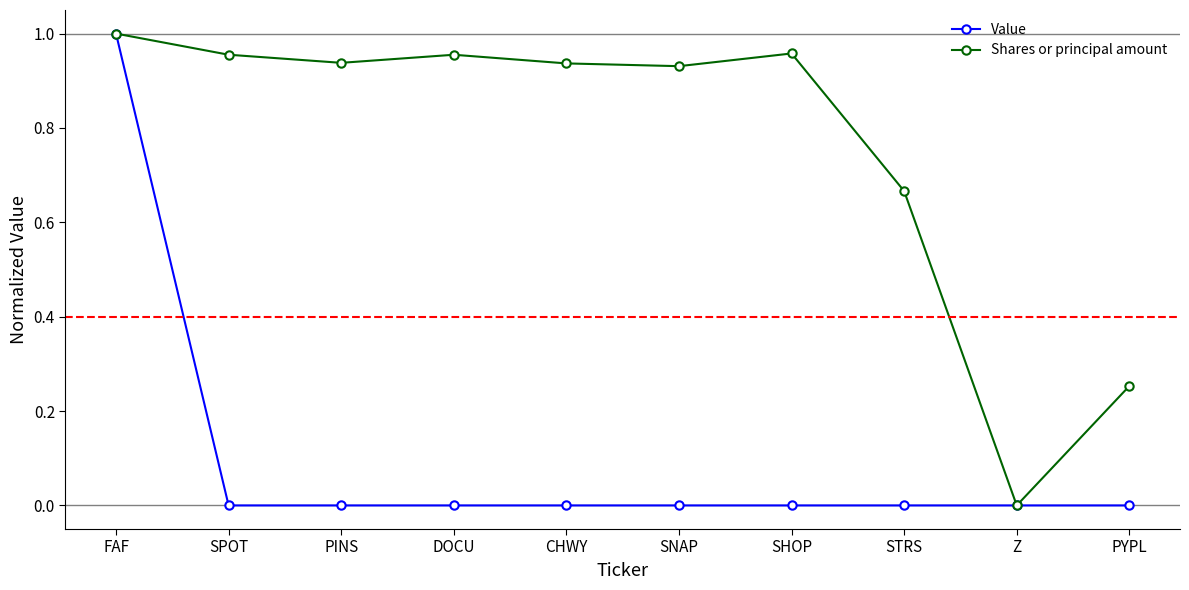

What are all the series names shown in the legend?

Value, Shares or principal amount